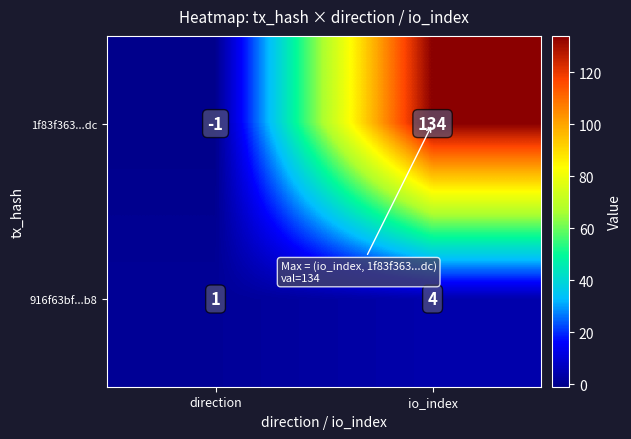

What is the highest value of the 916f63bf...b8 series?

4